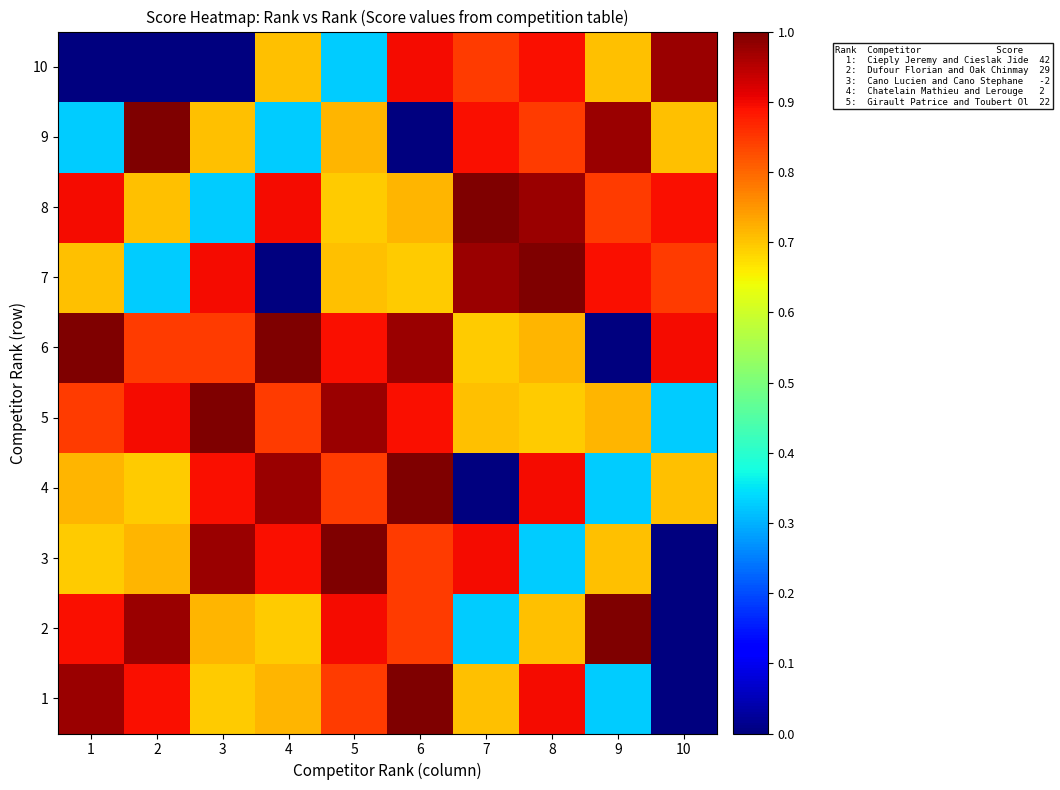

Count the number of data series in this chart.

10